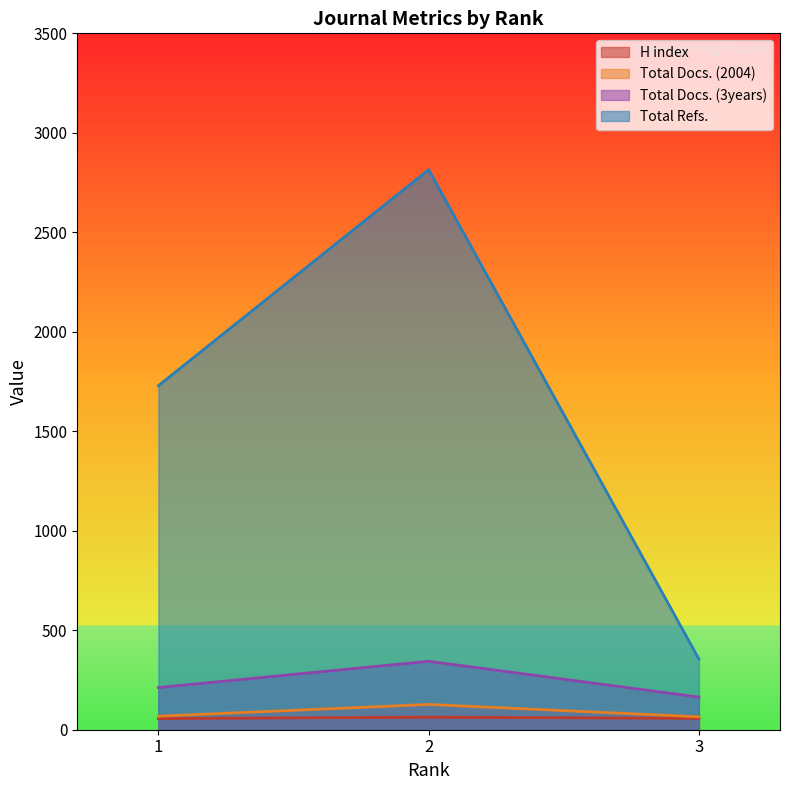

What is the smallest value displayed?

56